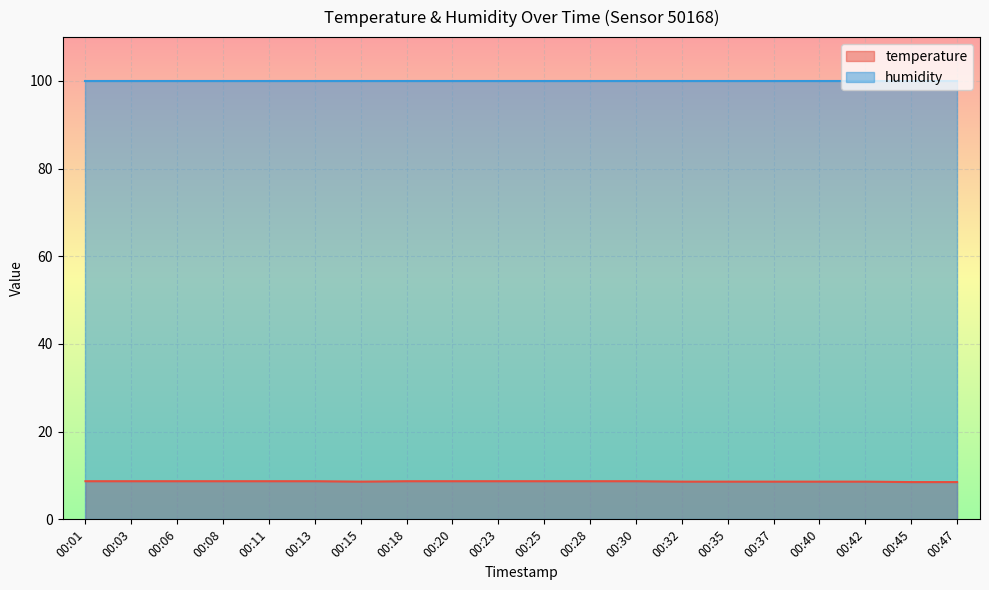

At which category does the data reach its first local valley?

00:15